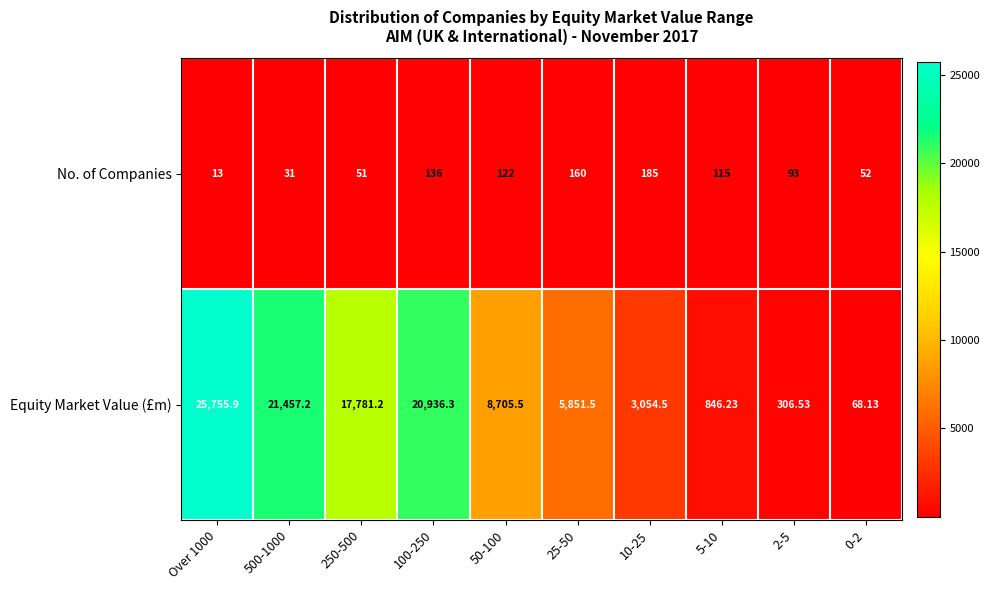

Which series has the largest total across all categories?

Equity Market Value (£m)